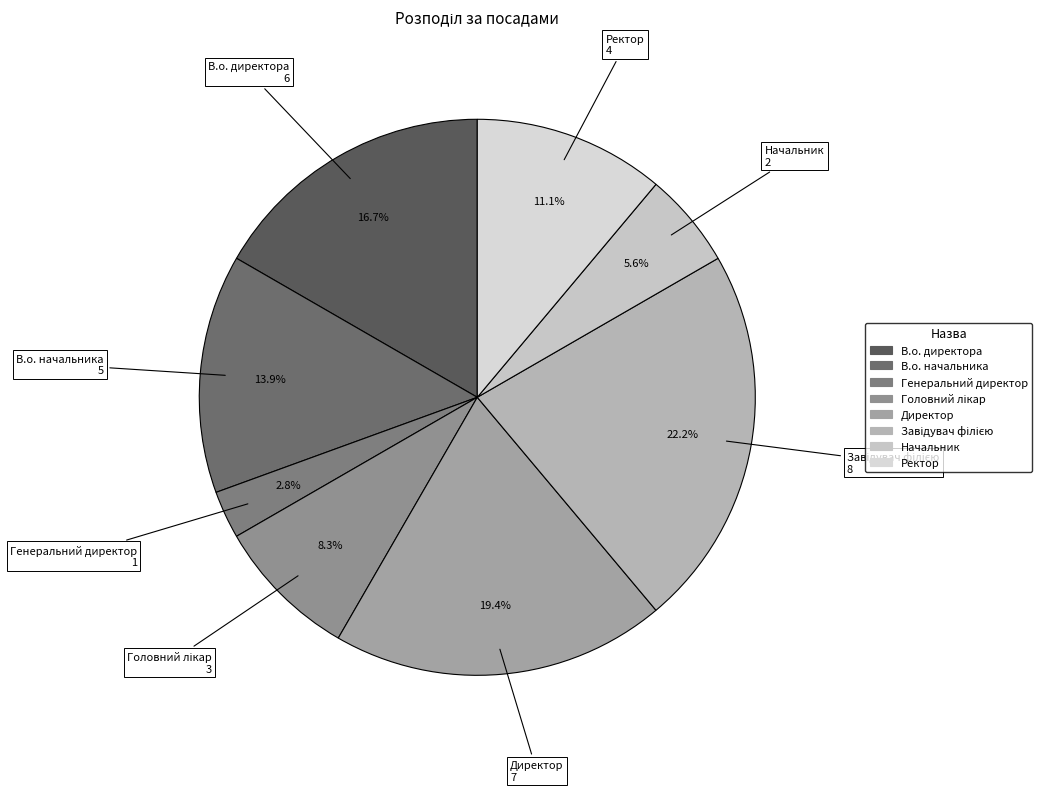

To the nearest percent, what is the average slice percentage?

12%